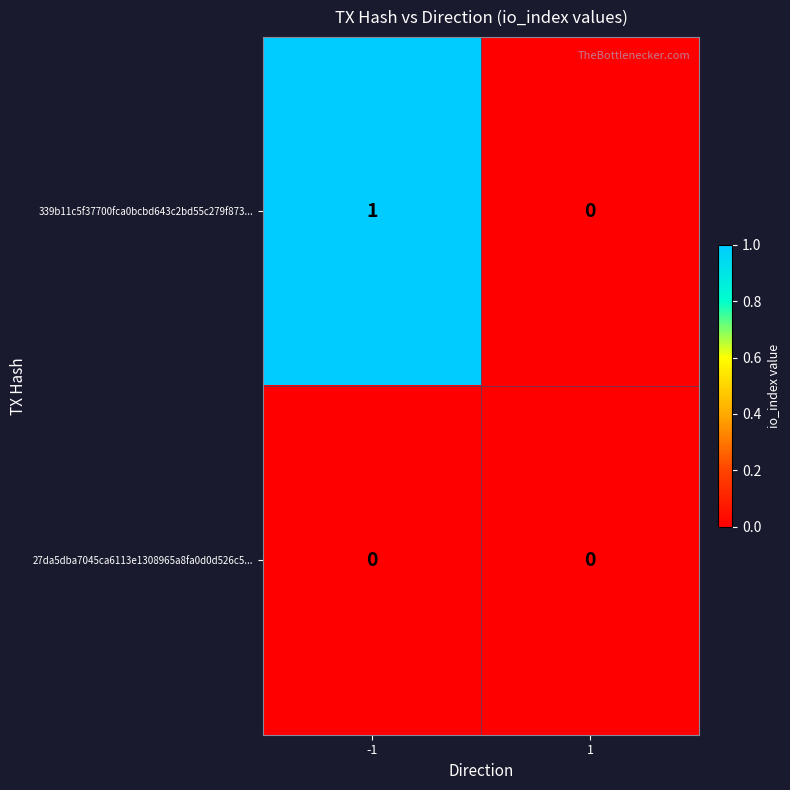

What is the greatest value displayed?

1